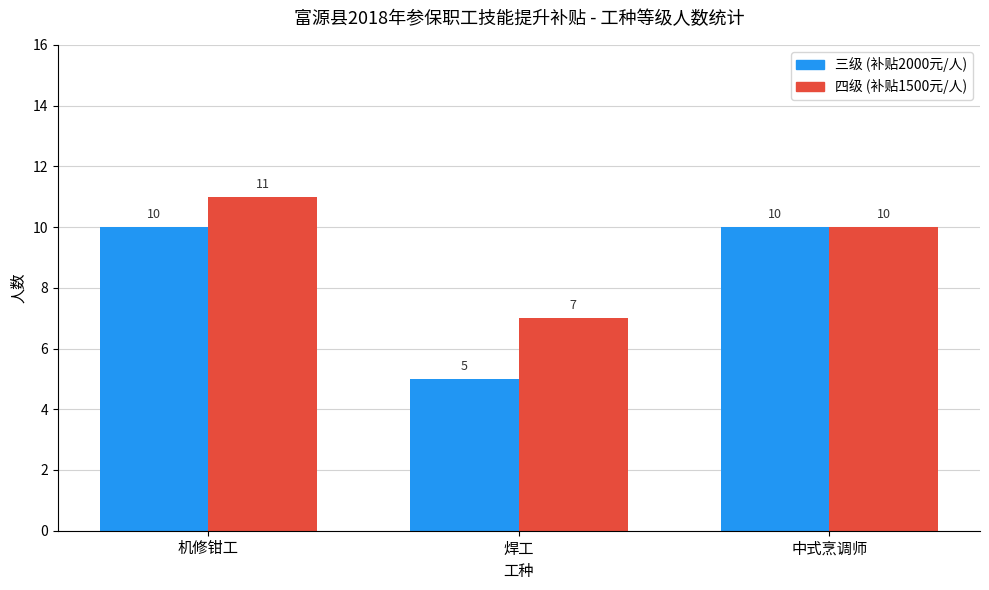

At which category is the sum across all series the highest?

机修钳工